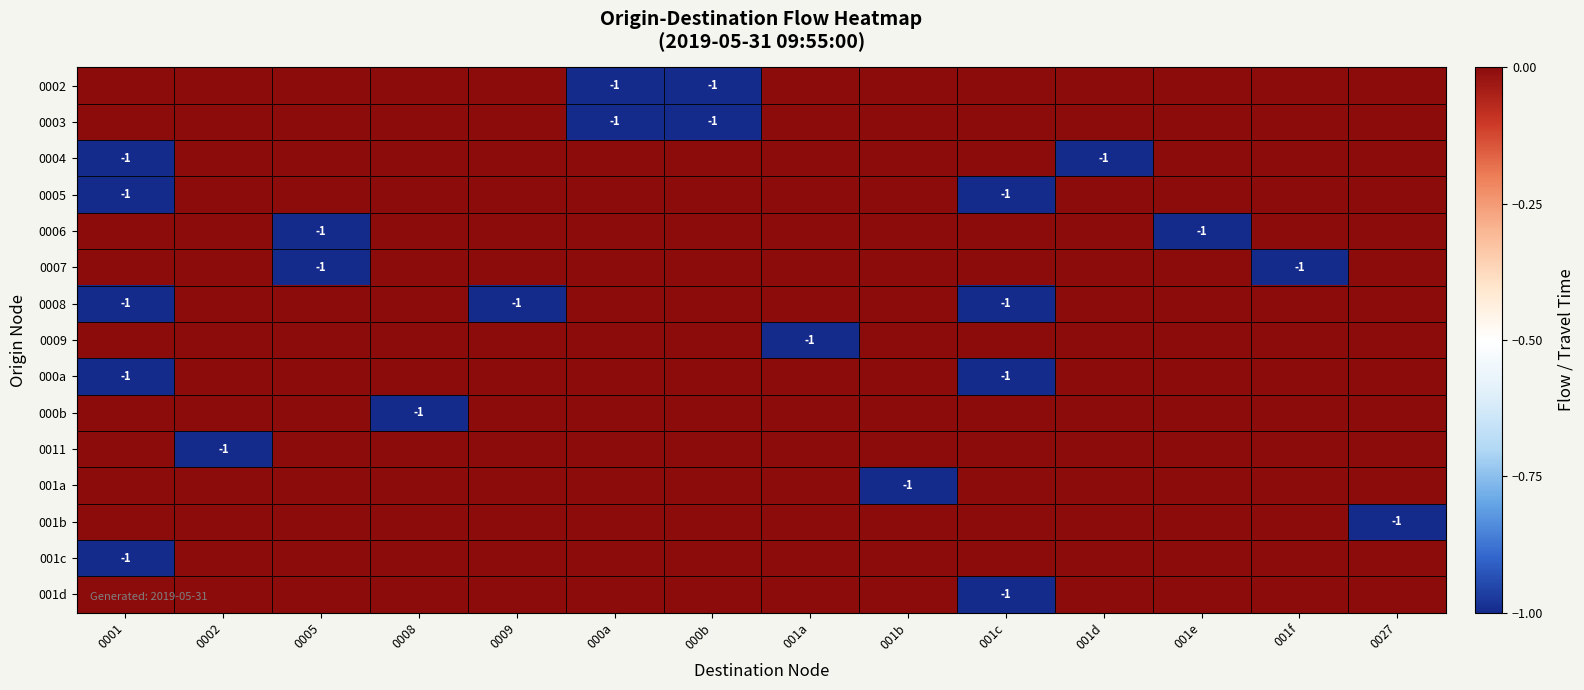

Is it true that 0002 equals -2 at 000b?

False